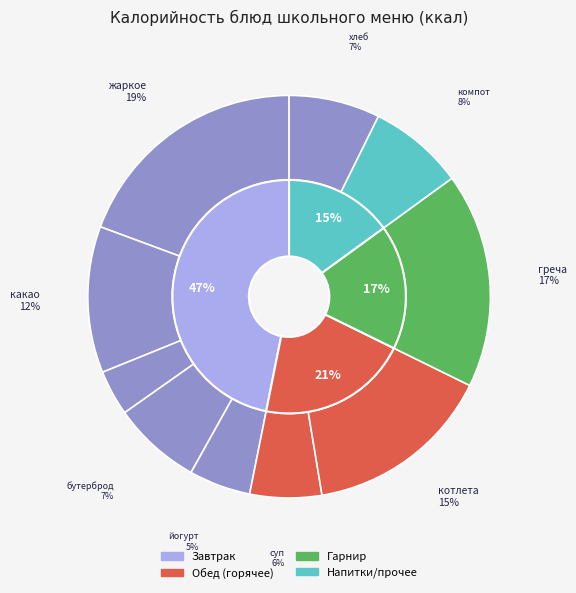

The жаркое по-домашнему slice represents 5% of the pie. True or false?

False